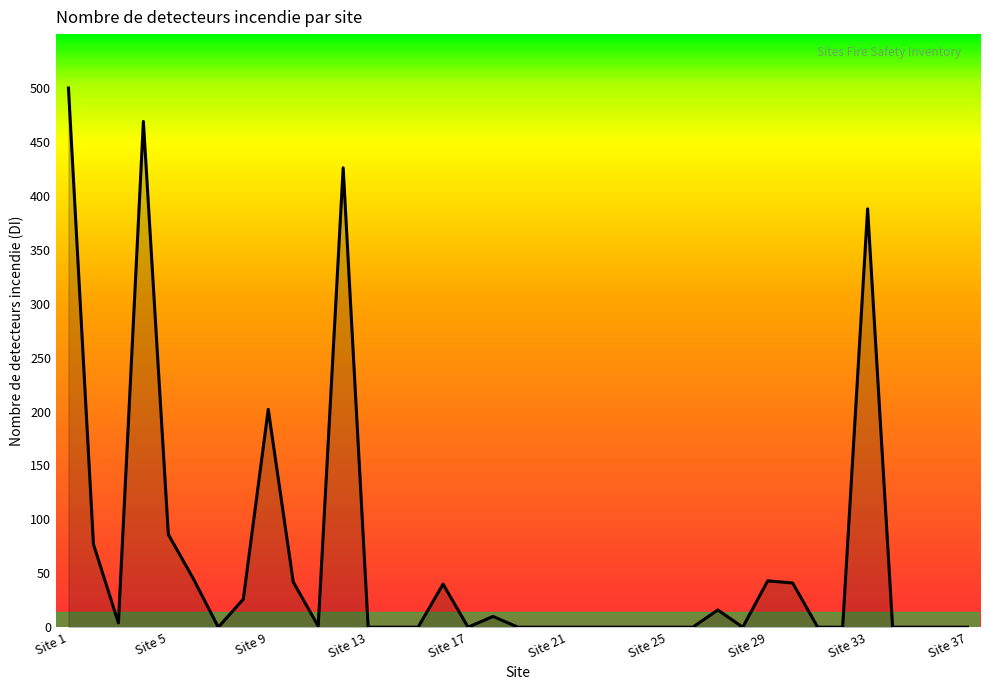

What is the difference between the maximum and minimum values?

500